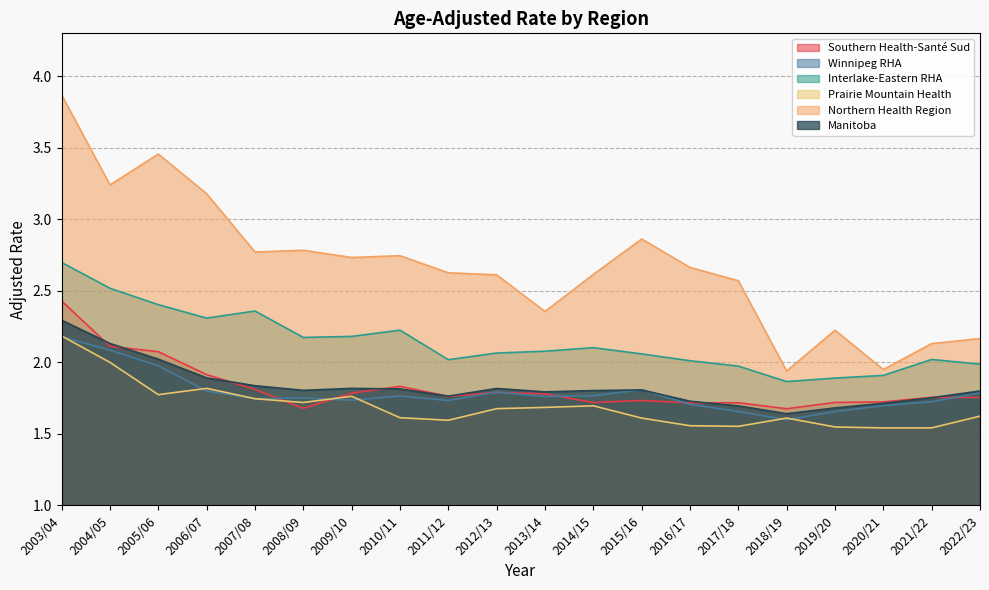

Does the chart have visible grid lines?

Yes